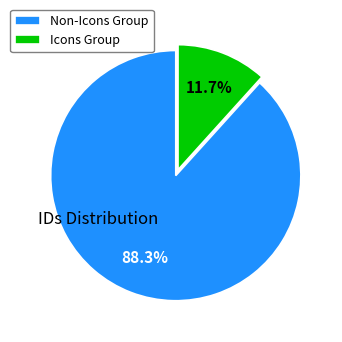

Which category has the smallest portion of the pie?

Icons Group